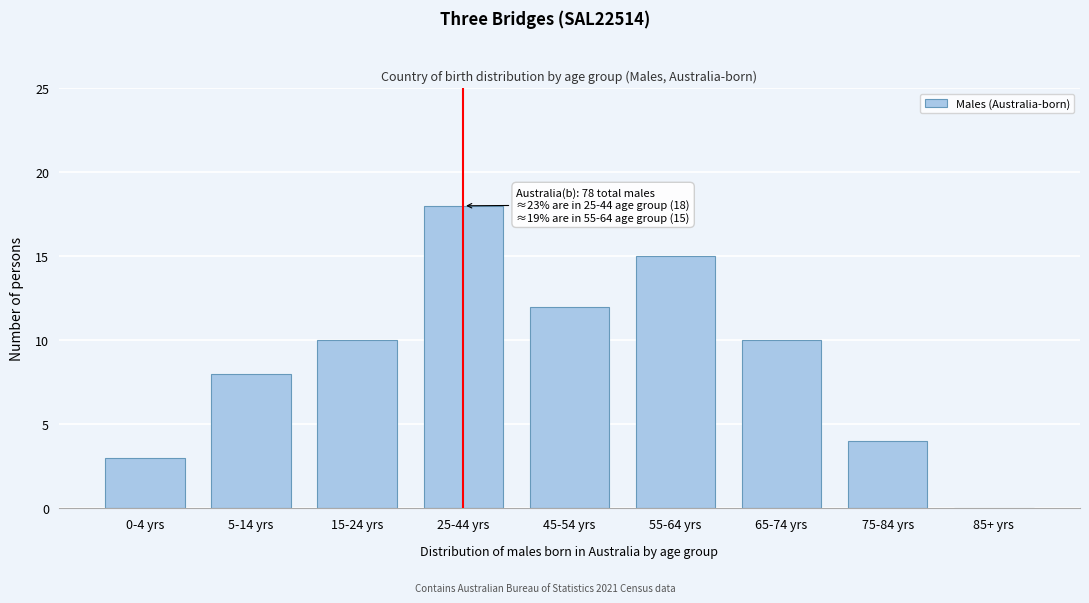

Reading left to right, transcribe all the data shown in this chart.

0-4 yrs=3	5-14 yrs=8	15-24 yrs=10	25-44 yrs=18	45-54 yrs=12	55-64 yrs=15	65-74 yrs=10	75-84 yrs=4	85+ yrs=0